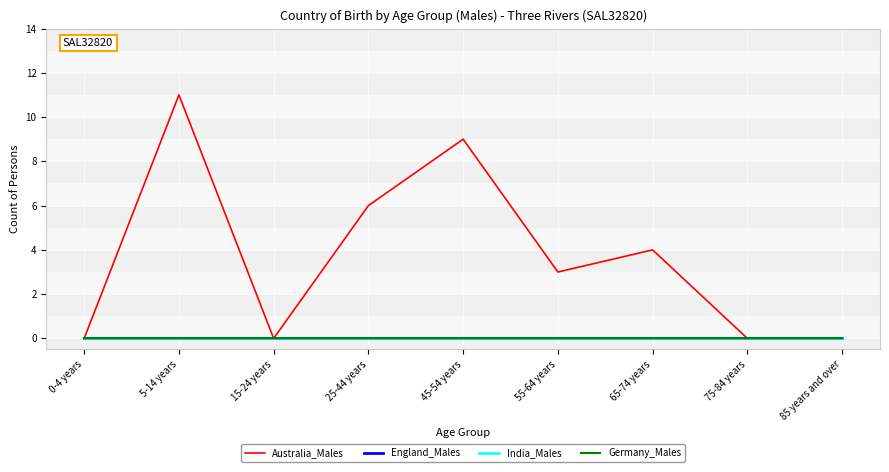

Where is England_Males nearest to the value 0?

0-4 years